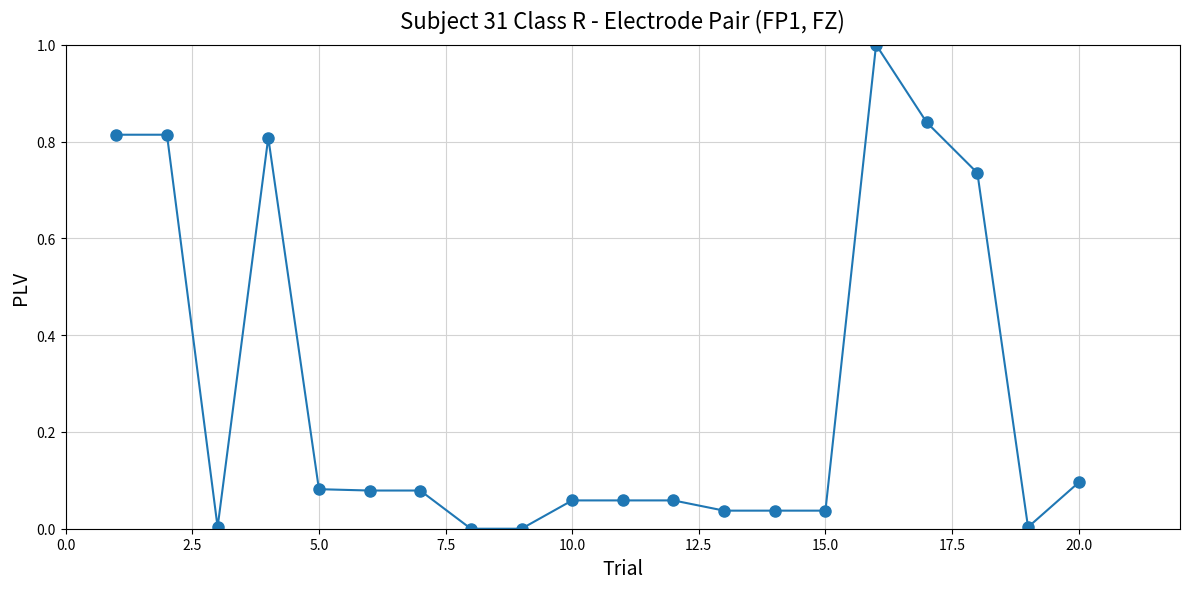

True or false: the data has more than 0 interior local peaks.

True